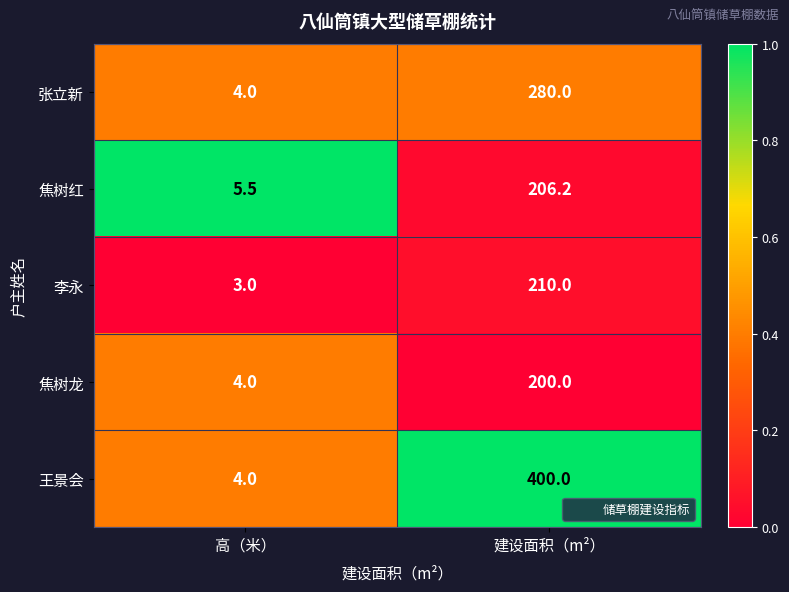

The 李永 series shows 4.1 at 高（米）. True or false?

False